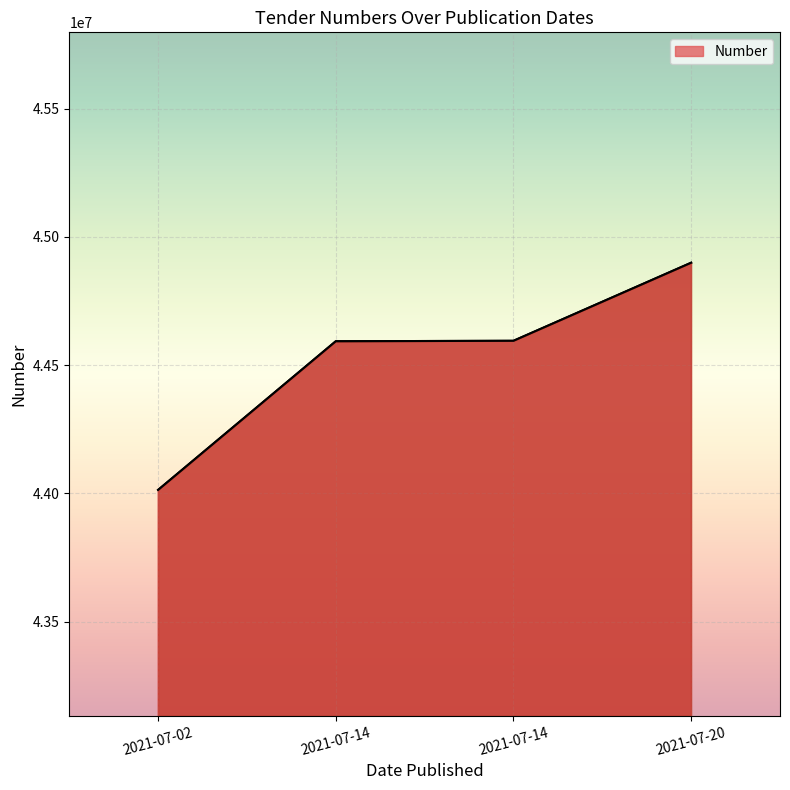

How many distinct data groups are displayed?

1